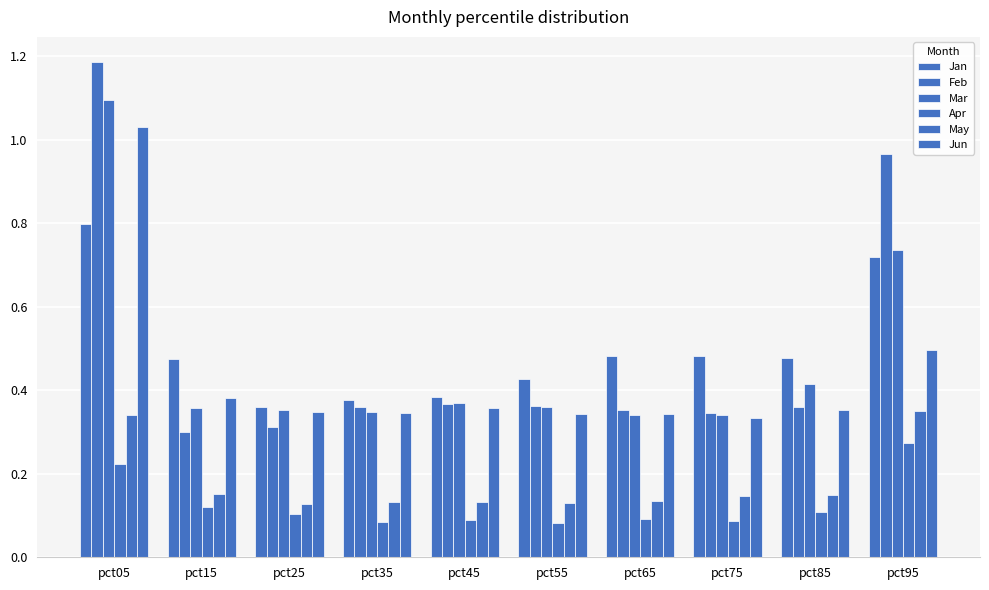

How many series are shown in this chart?

6